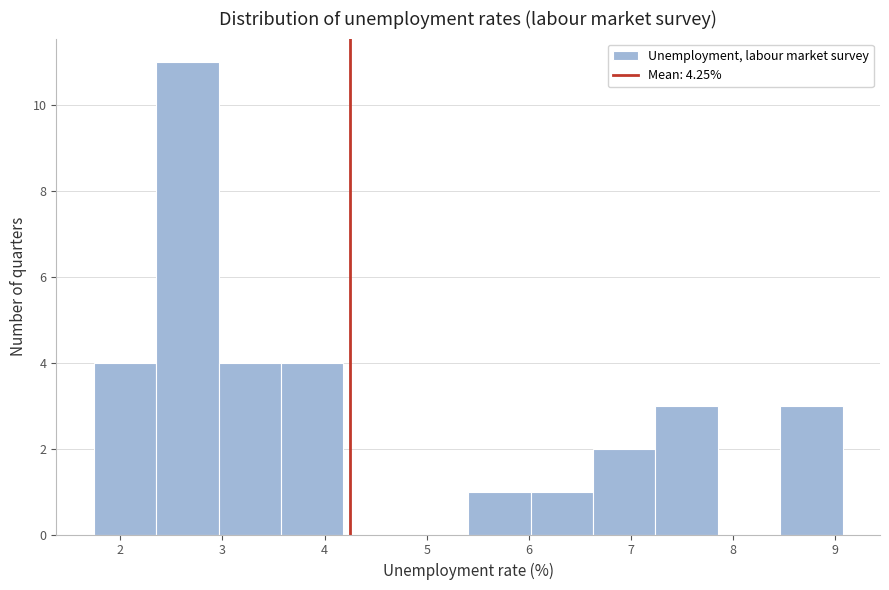

Reading left to right, transcribe this chart: for each bar, give the range it covers on the x-axis and its height. Neither the bar edges nor the heights are printed on the chart, so give them approximately, as read against the axes.

1.7 to 2.4: 4
2.4 to 3.0: 11
3.0 to 3.6: 4
3.6 to 4.2: 4
4.2 to 4.8: 0
4.8 to 5.4: 0
5.4 to 6.0: 1
6.0 to 6.6: 1
6.6 to 7.2: 2
7.2 to 7.8: 3
7.8 to 8.5: 0
8.5 to 9.1: 3